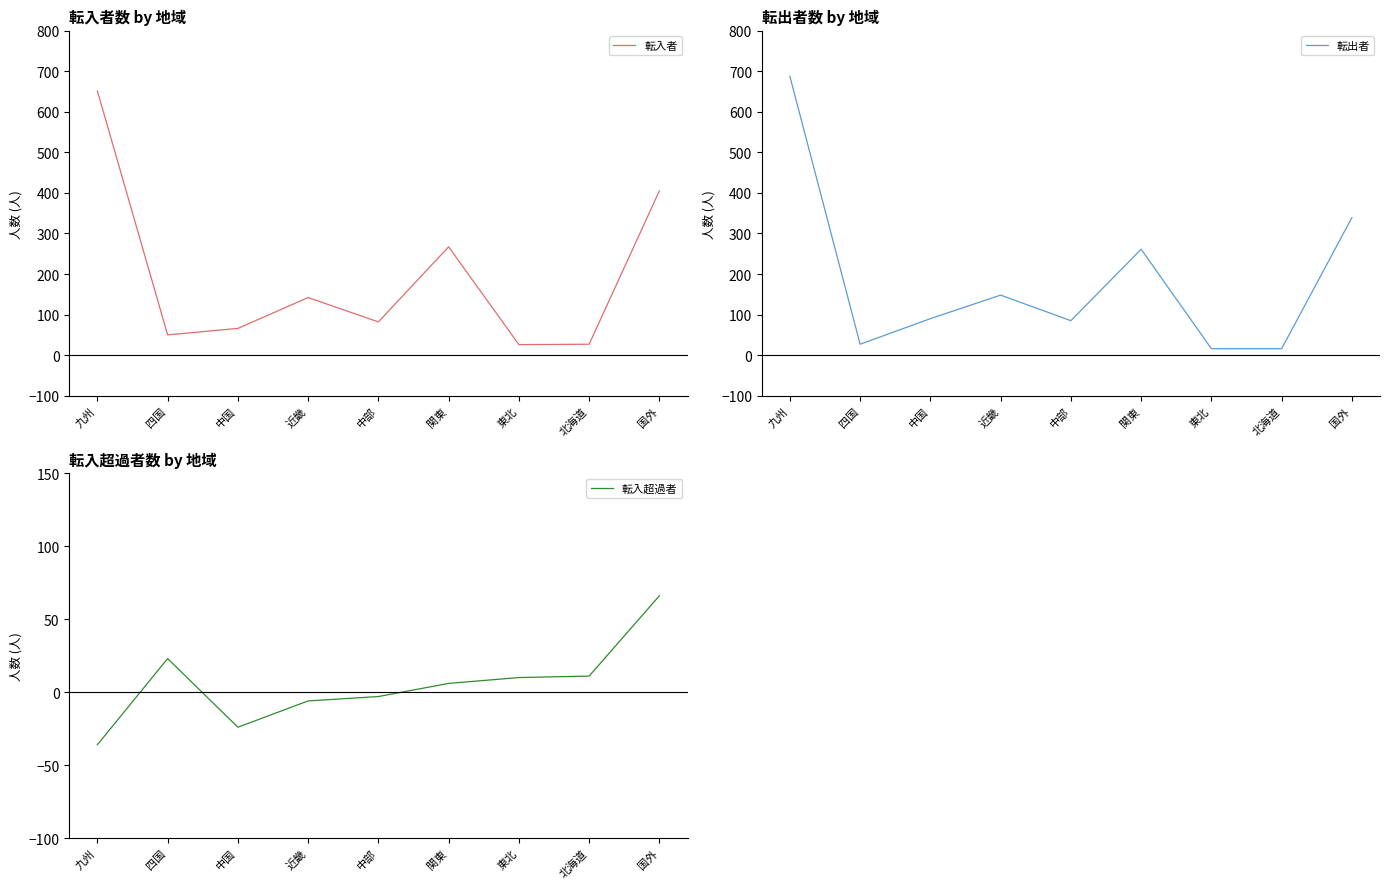

Reading right to left, what are all the values shown in this chart?

転入者: 国外=405	北海道=27	東北=26	関東=267	中部=82	近畿=142	中国=66	四国=50	九州=651
転出者: 国外=339	北海道=16	東北=16	関東=261	中部=85	近畿=148	中国=90	四国=27	九州=687
転入超過者: 国外=66	北海道=11	東北=10	関東=6	中部=-3	近畿=-6	中国=-24	四国=23	九州=-36